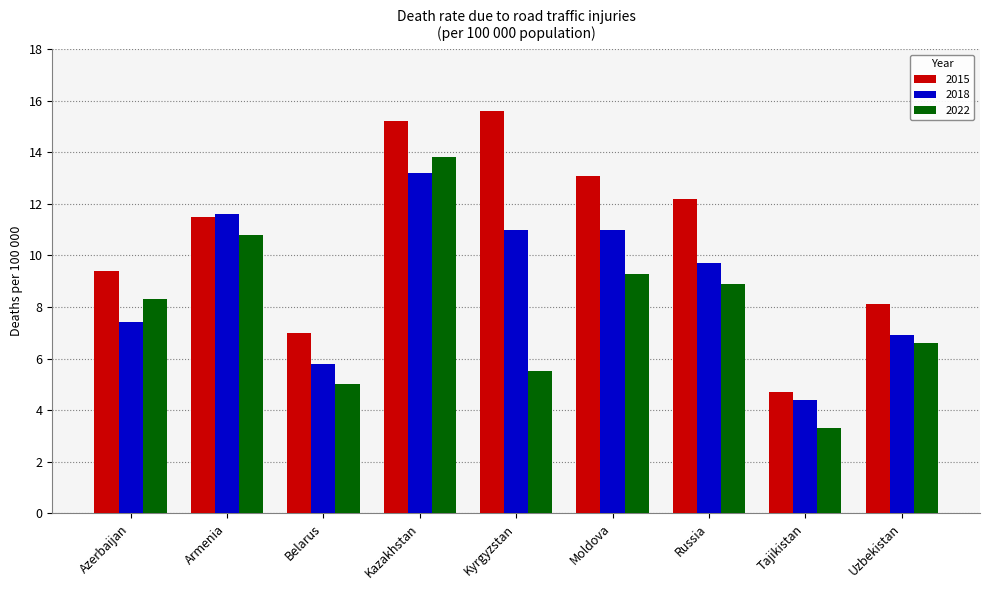

How many groups of bars are there?

9